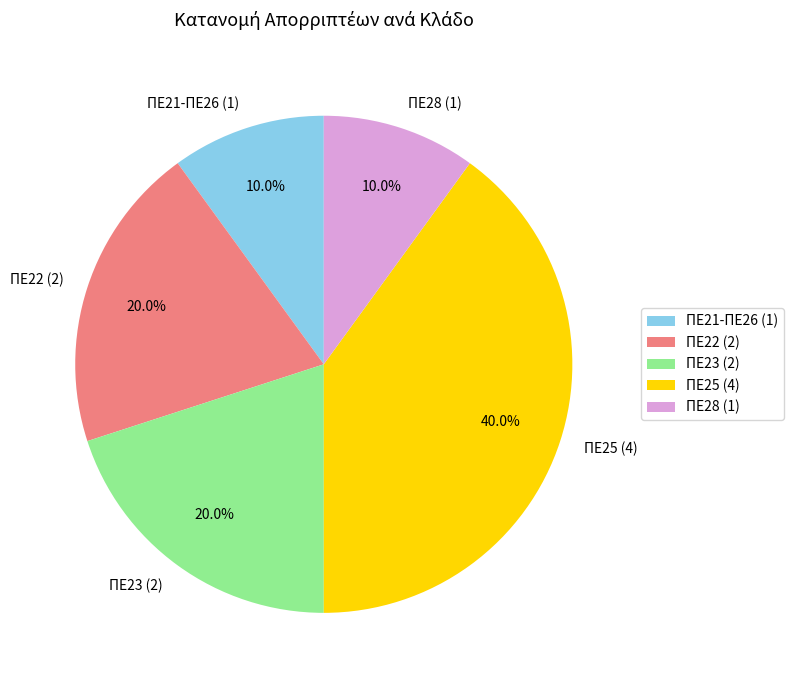

True or false: ΠΕ23 accounts for 20% of the total.

True